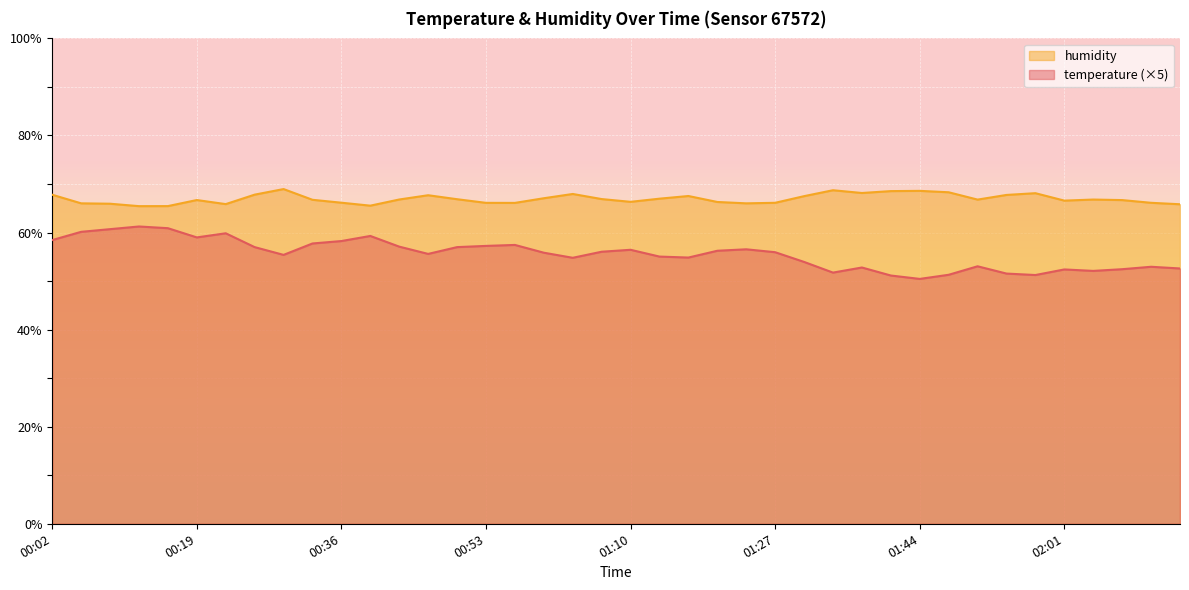

Is the value of temperature at 01:37 greater than the value of humidity at 01:47?

No